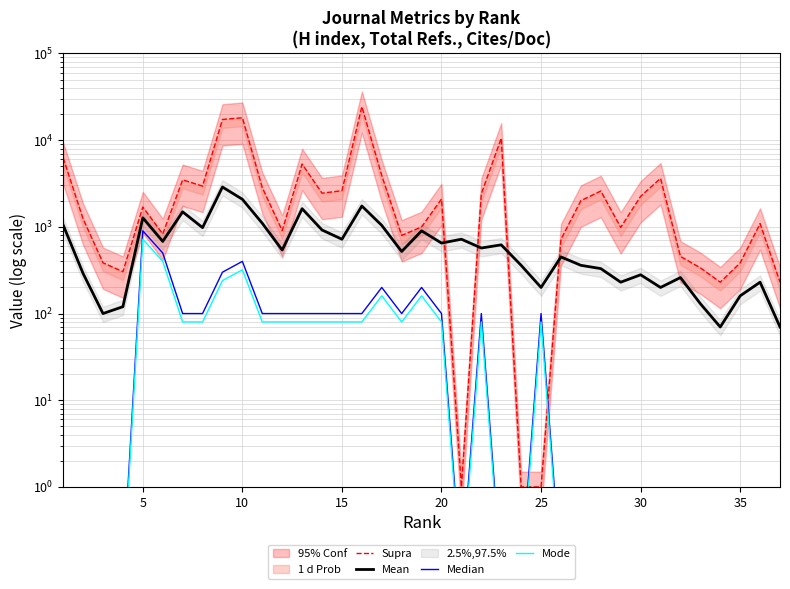

Is it true that Supra equals 0.7 at 25?

False